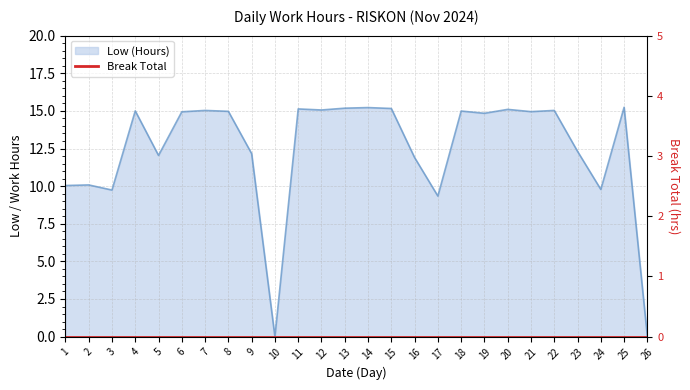

What is the average value?

12.4